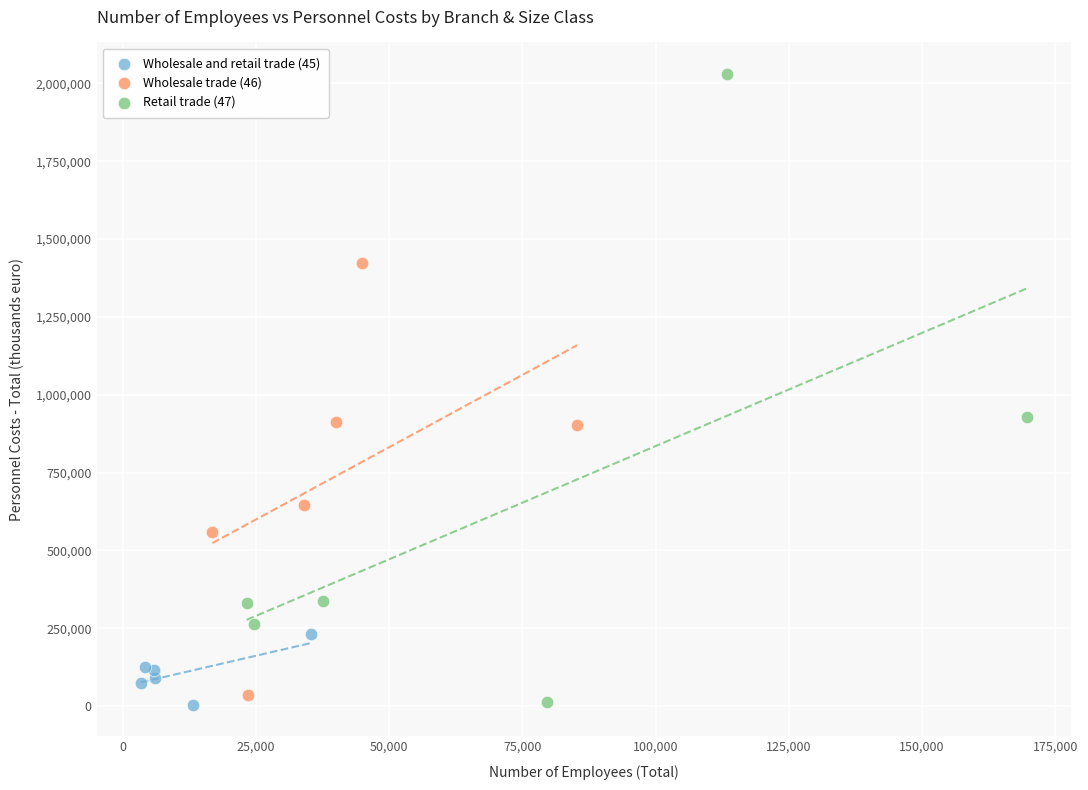

Which series contains the highest Y value?

Retail trade (47)